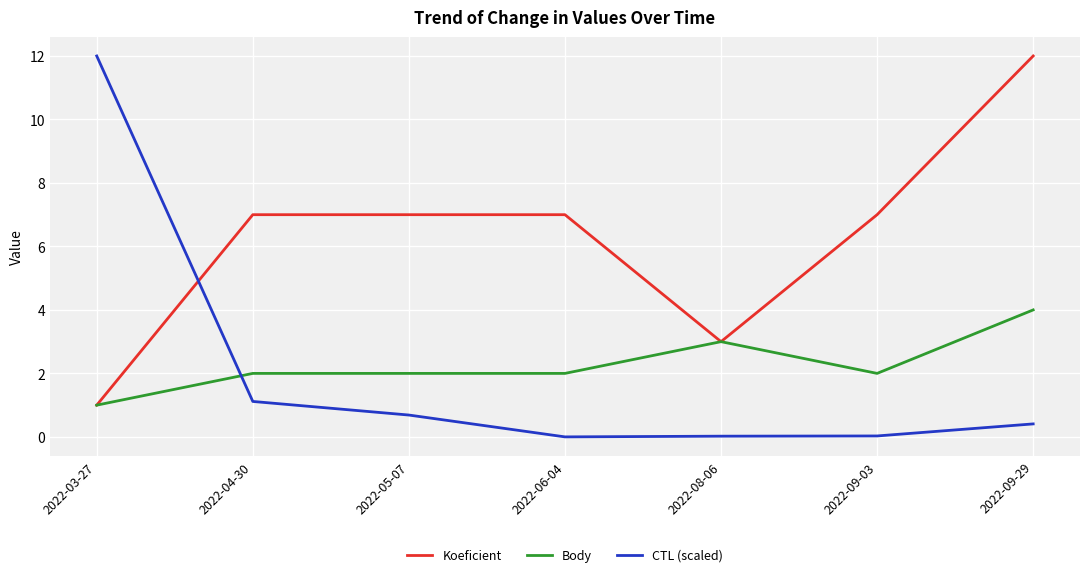

Which series has the largest range (max minus min)?

CTL (scaled)